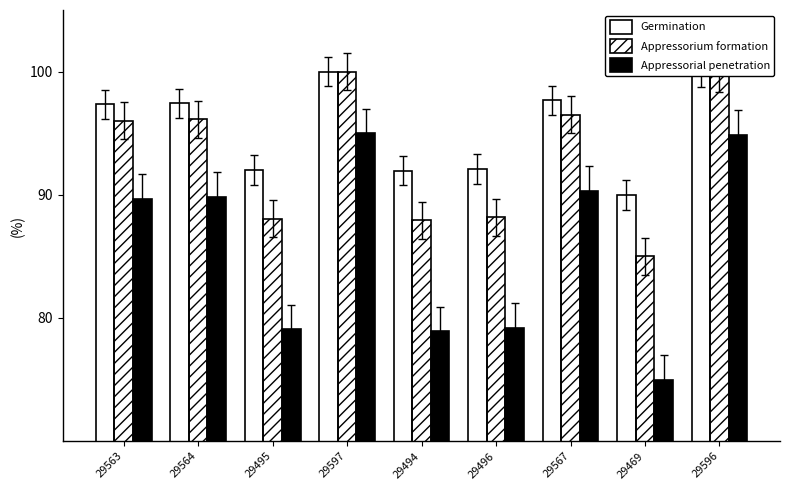

How many bars are there in total?

27